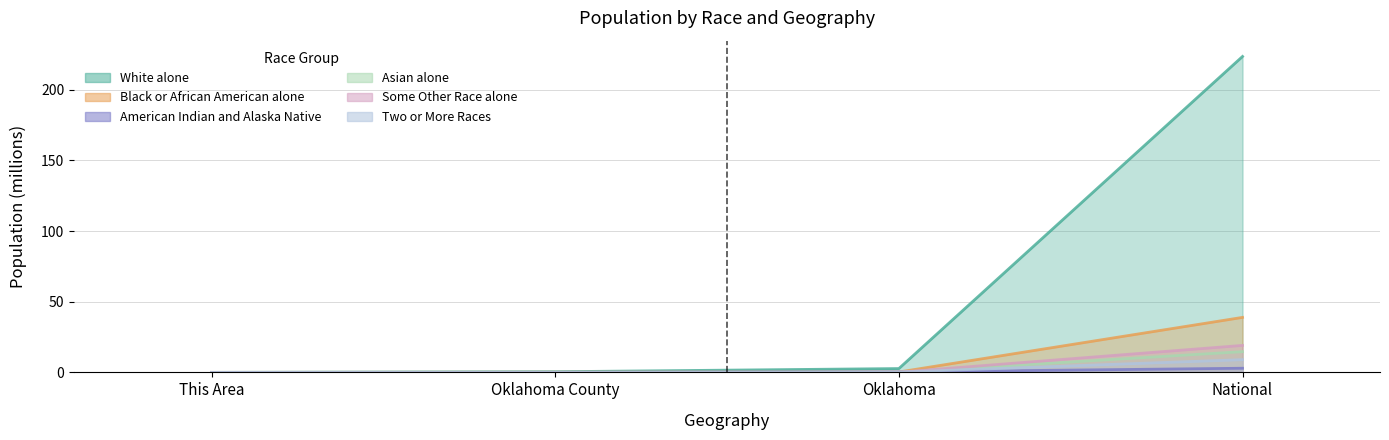

What are all the series names shown in the legend?

White alone, Black or African American alone, American Indian and Alaska Native, Asian alone, Some Other Race alone, Two or More Races